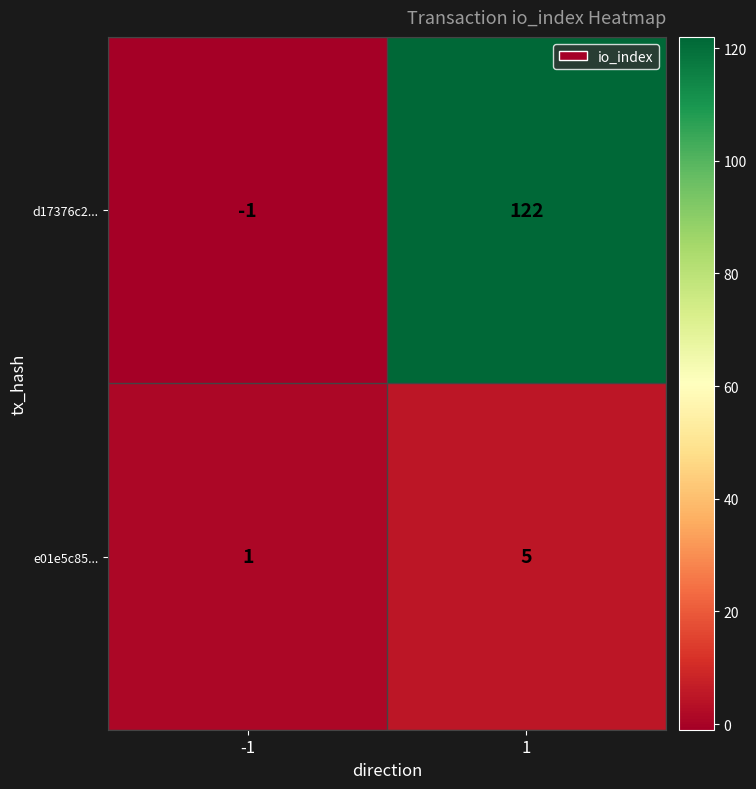

List the series in order of their overall mean, highest first.

d17376c2..., e01e5c85...